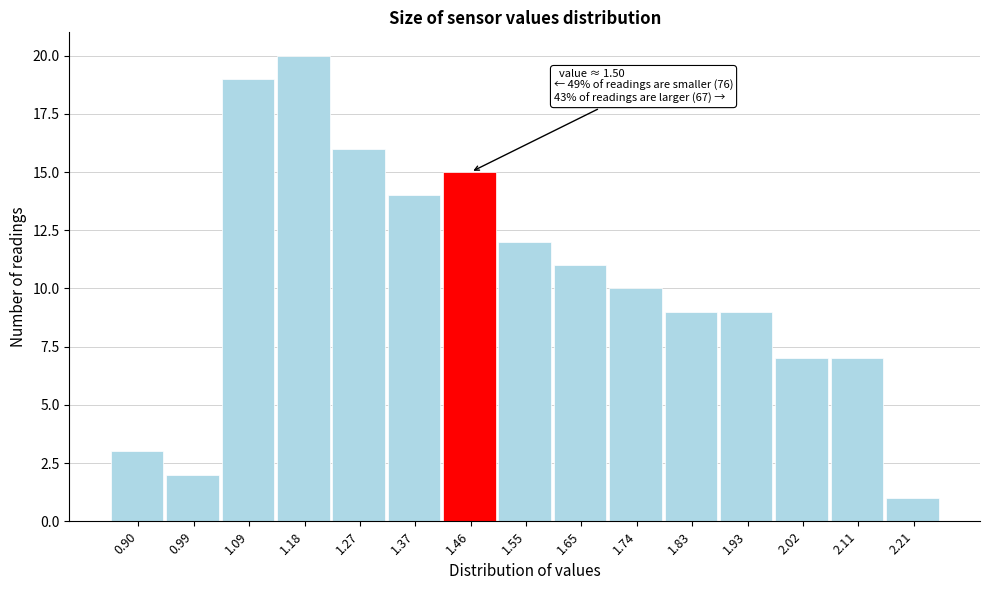

Reading right to left, extract all data points from this chart.

2.21=1	2.11=7	2.02=7	1.93=9	1.83=9	1.74=10	1.65=11	1.55=12	1.46=15	1.37=14	1.27=16	1.18=20	1.09=19	0.99=2	0.90=3